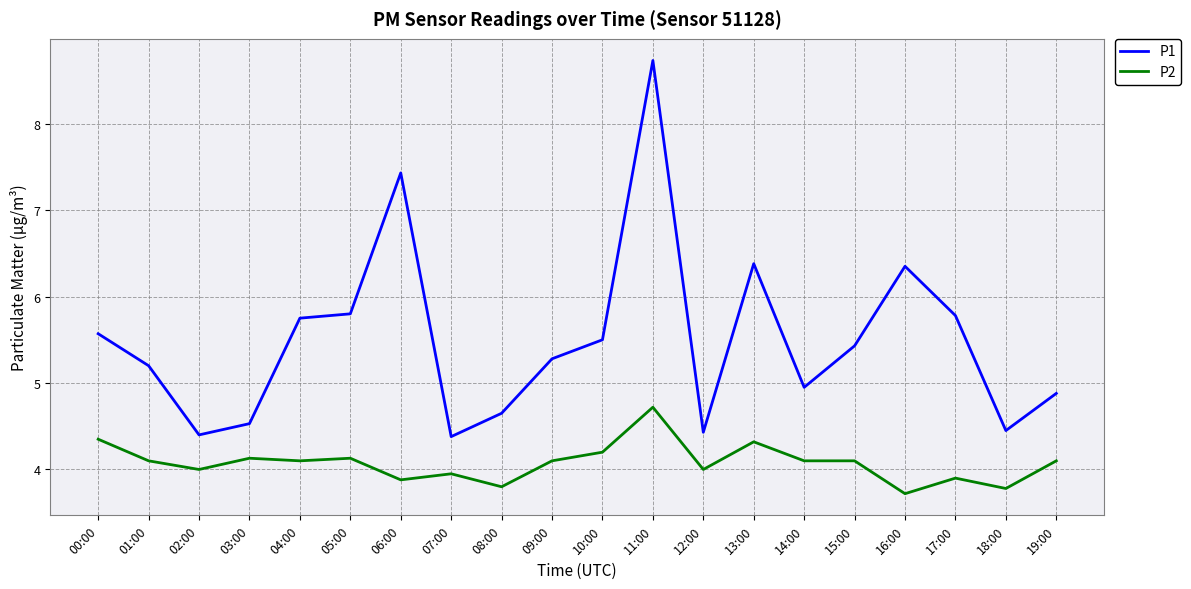

True or false: P1 and P2 cross at least once.

False